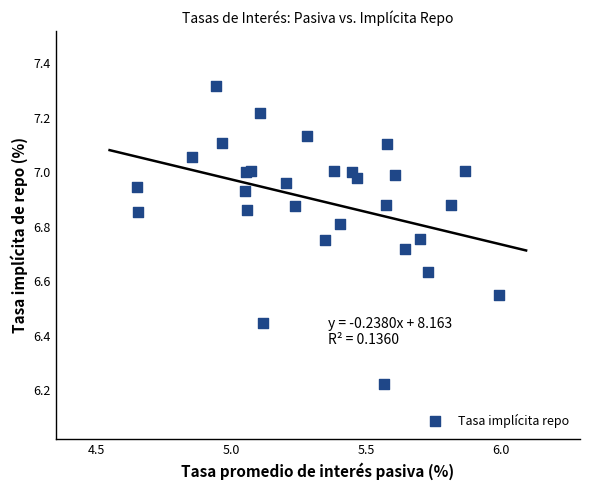

What is the range of X values (max minus min)?

1.3